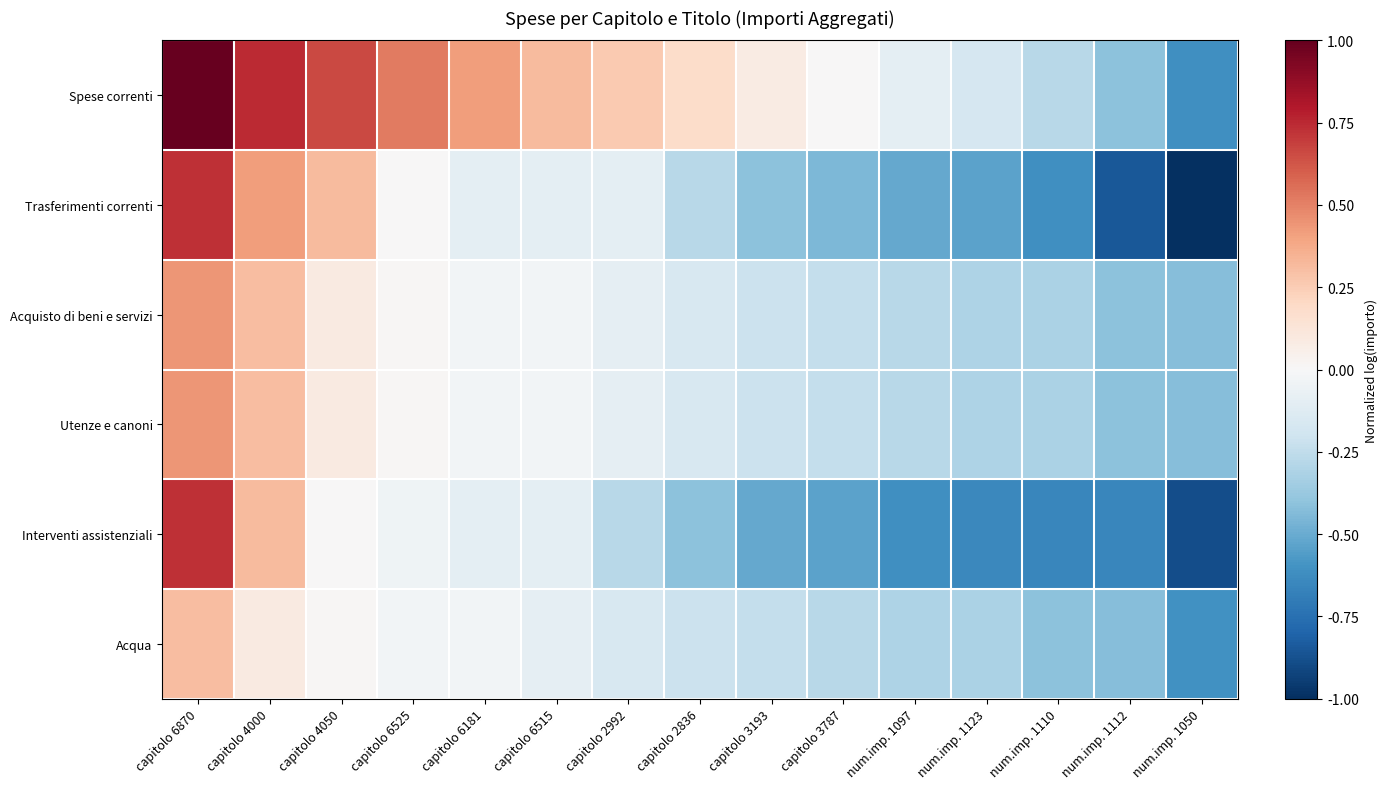

Reading left to right, what are all the values shown in this chart?

Spese correnti: capitolo 6870=1.0	capitolo 4000=0.7	capitolo 4050=0.7	capitolo 6525=0.5	capitolo 6181=0.4	capitolo 6515=0.3	capitolo 2992=0.3	capitolo 2836=0.2	capitolo 3193=0.1	capitolo 3787=0.0	num.imp. 1097=-0.1	num.imp. 1123=-0.2	num.imp. 1110=-0.3	num.imp. 1112=-0.4	num.imp. 1050=-0.6
Trasferimenti correnti: capitolo 6870=0.7	capitolo 4000=0.4	capitolo 4050=0.3	capitolo 6525=0.0	capitolo 6181=-0.1	capitolo 6515=-0.1	capitolo 2992=-0.1	capitolo 2836=-0.3	capitolo 3193=-0.4	capitolo 3787=-0.4	num.imp. 1097=-0.5	num.imp. 1123=-0.5	num.imp. 1110=-0.6	num.imp. 1112=-0.8	num.imp. 1050=-1.0
Acquisto di beni e servizi: capitolo 6870=0.4	capitolo 4000=0.3	capitolo 4050=0.1	capitolo 6525=0.0	capitolo 6181=-0.0	capitolo 6515=-0.0	capitolo 2992=-0.1	capitolo 2836=-0.2	capitolo 3193=-0.2	capitolo 3787=-0.2	num.imp. 1097=-0.3	num.imp. 1123=-0.3	num.imp. 1110=-0.3	num.imp. 1112=-0.4	num.imp. 1050=-0.4
Utenze e canoni: capitolo 6870=0.4	capitolo 4000=0.3	capitolo 4050=0.1	capitolo 6525=0.0	capitolo 6181=-0.0	capitolo 6515=-0.0	capitolo 2992=-0.1	capitolo 2836=-0.2	capitolo 3193=-0.2	capitolo 3787=-0.2	num.imp. 1097=-0.3	num.imp. 1123=-0.3	num.imp. 1110=-0.3	num.imp. 1112=-0.4	num.imp. 1050=-0.4
Interventi assistenziali: capitolo 6870=0.7	capitolo 4000=0.3	capitolo 4050=0.0	capitolo 6525=-0.0	capitolo 6181=-0.1	capitolo 6515=-0.1	capitolo 2992=-0.3	capitolo 2836=-0.4	capitolo 3193=-0.5	capitolo 3787=-0.5	num.imp. 1097=-0.6	num.imp. 1123=-0.6	num.imp. 1110=-0.6	num.imp. 1112=-0.7	num.imp. 1050=-0.9
Acqua: capitolo 6870=0.3	capitolo 4000=0.1	capitolo 4050=0.0	capitolo 6525=-0.0	capitolo 6181=-0.0	capitolo 6515=-0.1	capitolo 2992=-0.2	capitolo 2836=-0.2	capitolo 3193=-0.2	capitolo 3787=-0.3	num.imp. 1097=-0.3	num.imp. 1123=-0.3	num.imp. 1110=-0.4	num.imp. 1112=-0.4	num.imp. 1050=-0.6